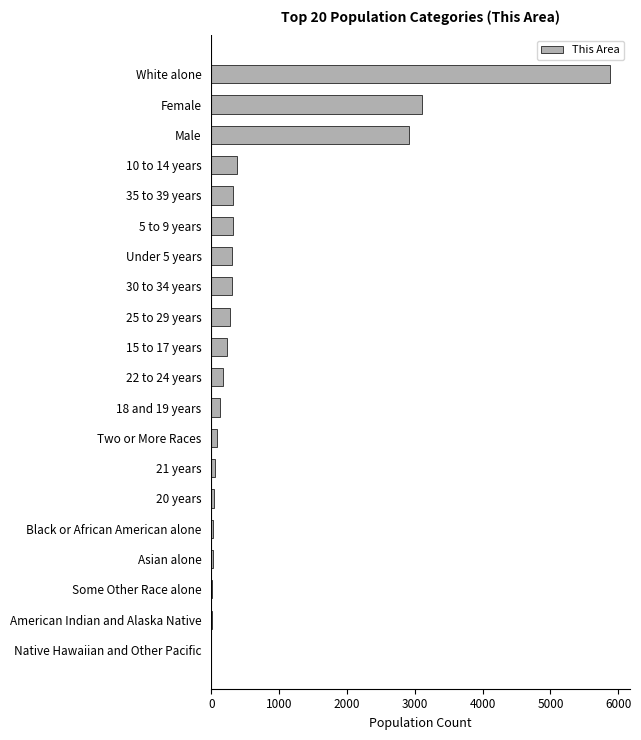

What is the sum of all values?

14561